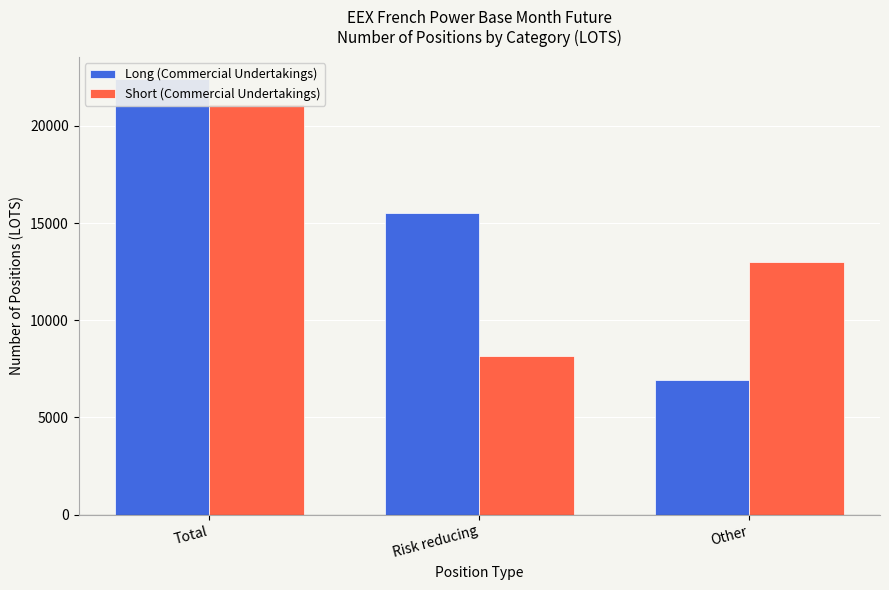

What is the label of the 1st bar from the left?

Total